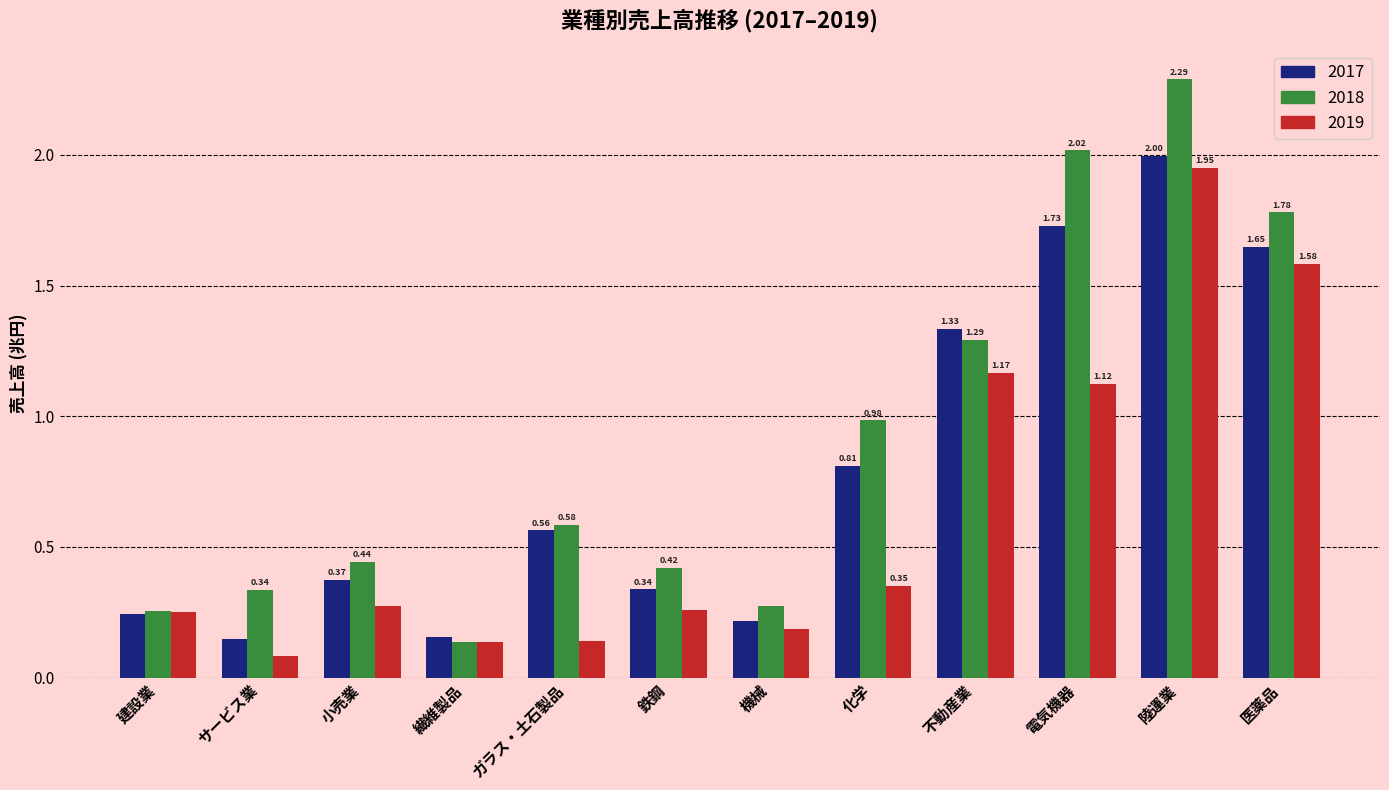

Which series has the widest spread of values?

2018